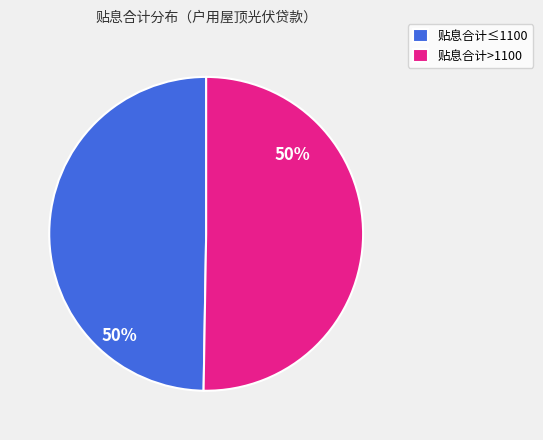

Is it true that 贴息合计>1100 is 50% of the pie?

True